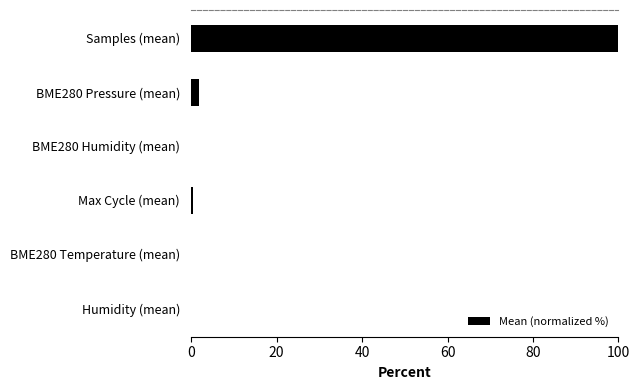

What is the greatest value displayed?

100.0